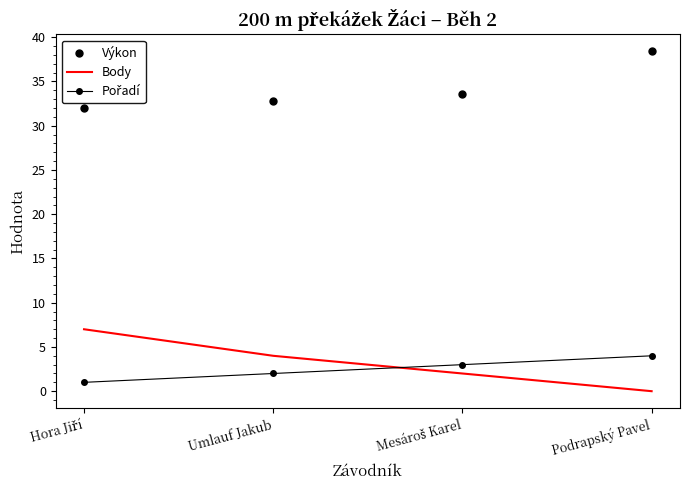

What are all the series names shown in the legend?

Body, Pořadí, Výkon